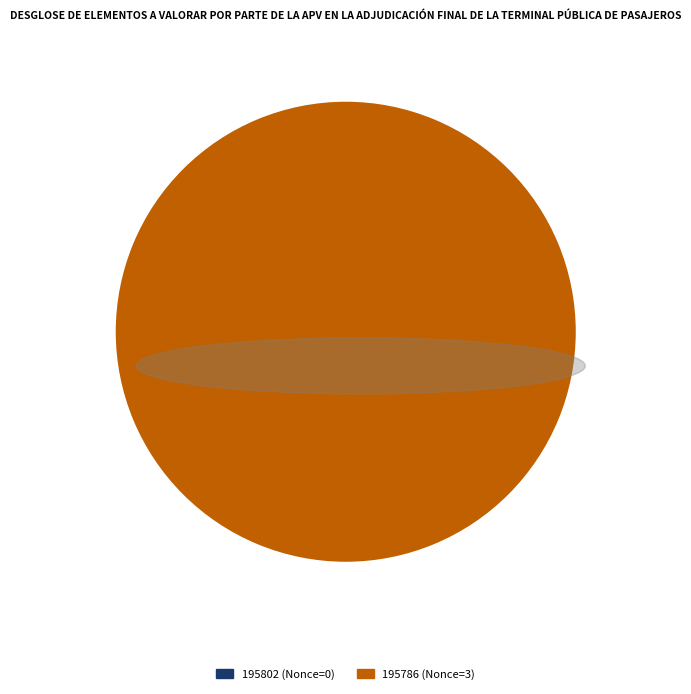

The 195786 slice represents 99% of the pie. True or false?

False